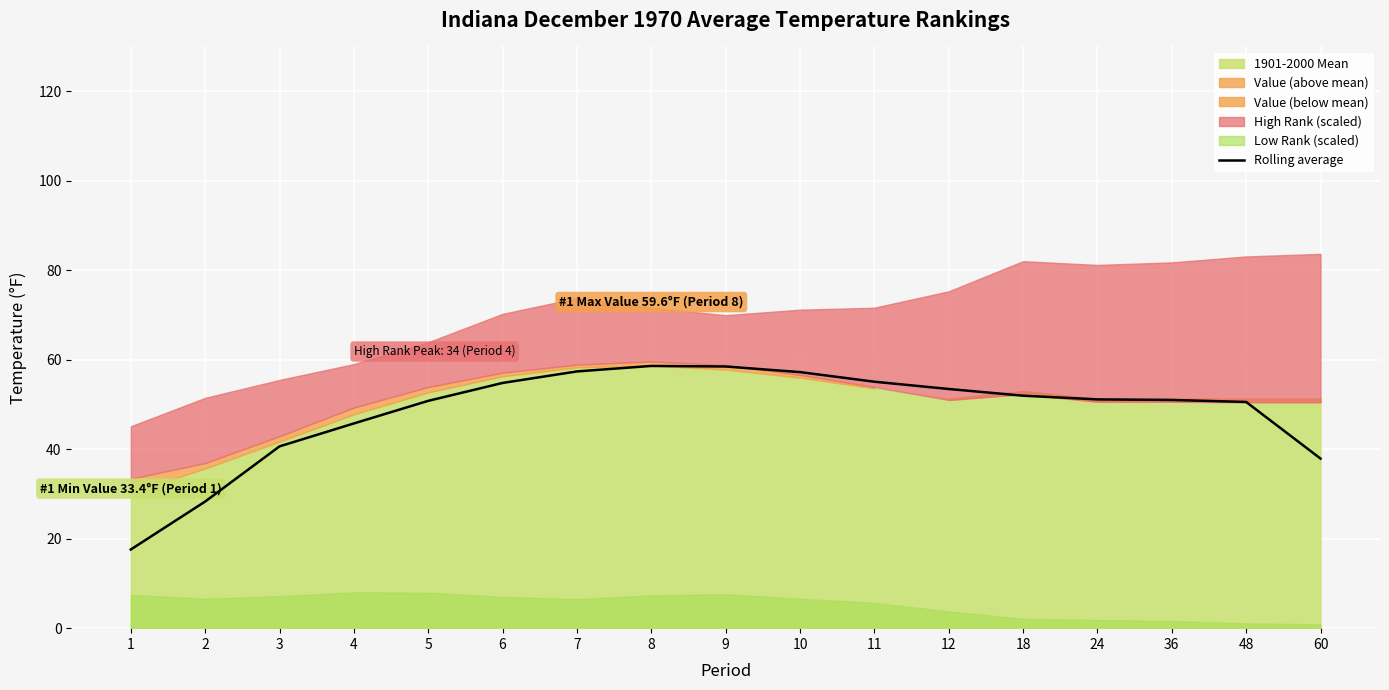

What is the sum of all values?

820.6